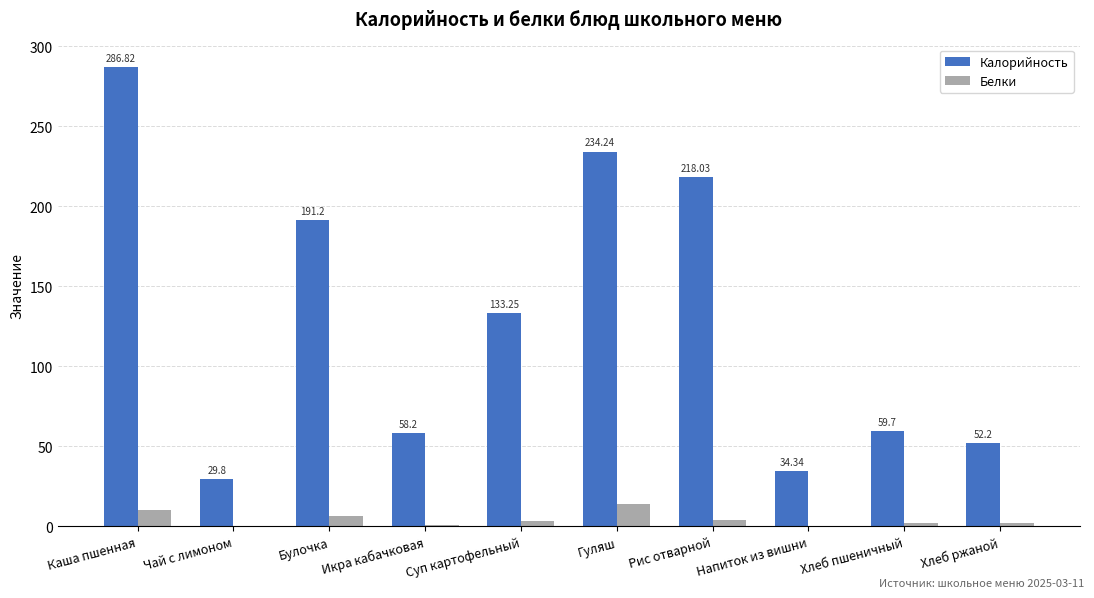

What is the sum of all Белки values?

42.7